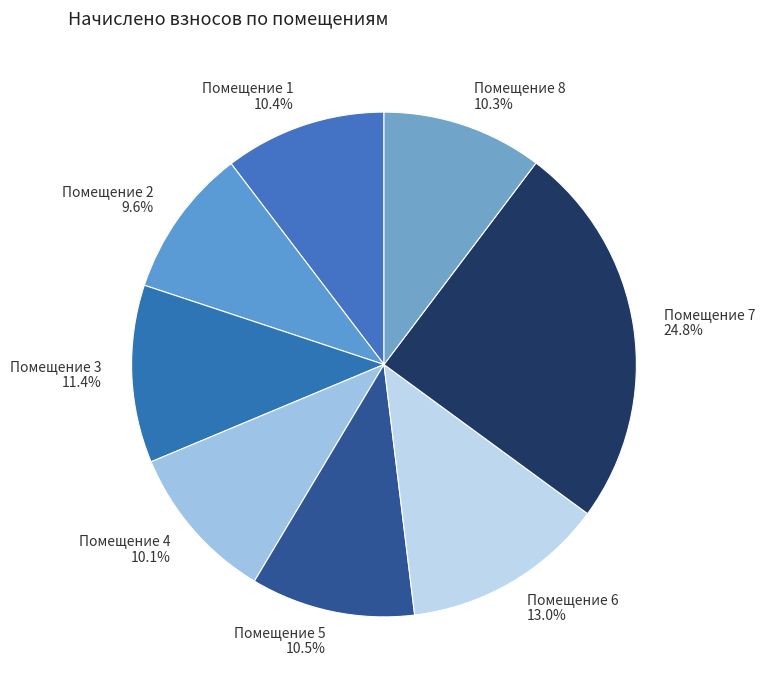

How many segments does this pie chart have?

8